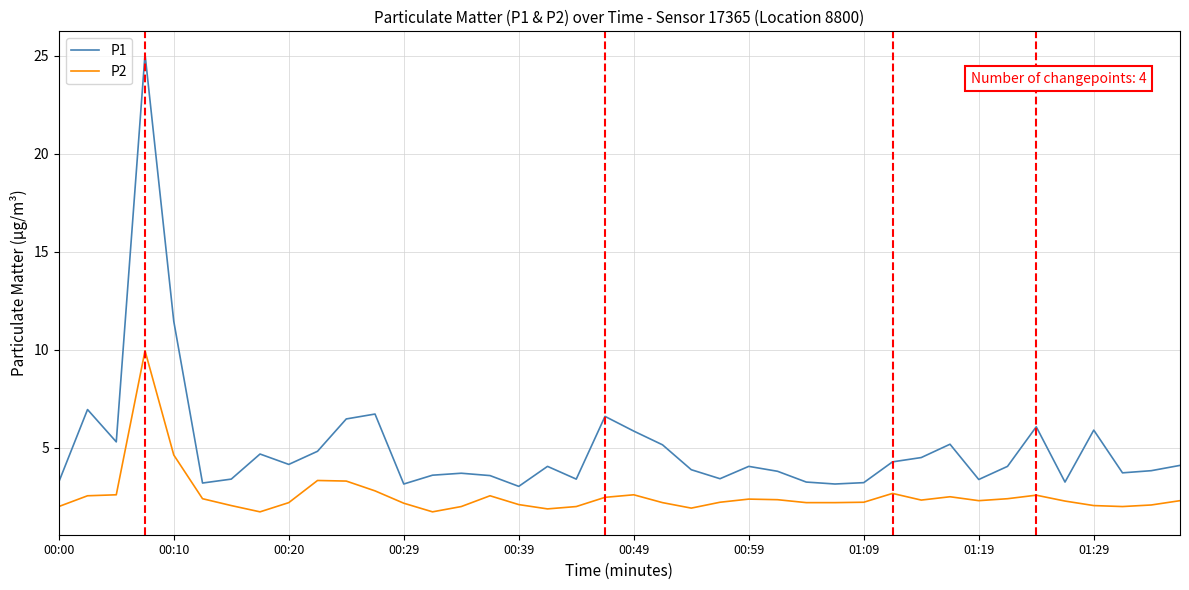

What is the average value of the P1 series?

5.0